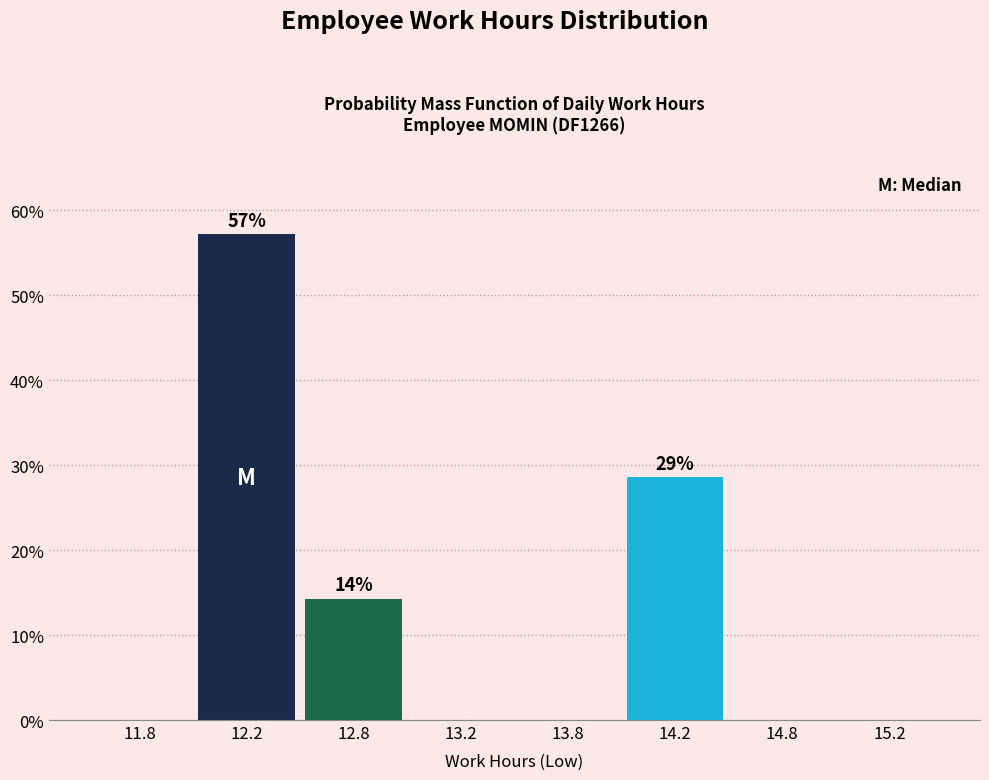

Is it true that the value at 14.2 is 28.6?

True